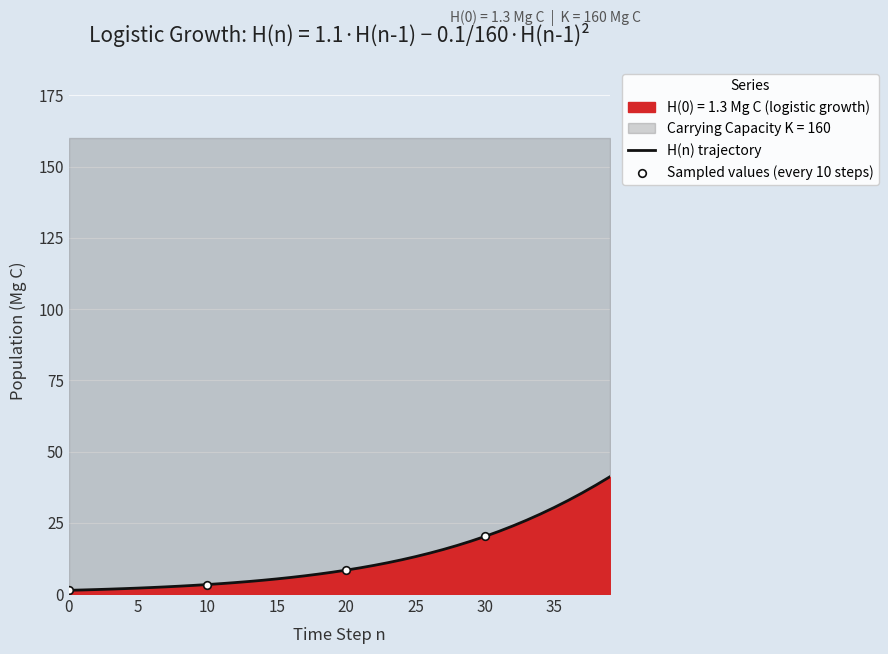

What is the change in value from 18 to 30?

+13.2